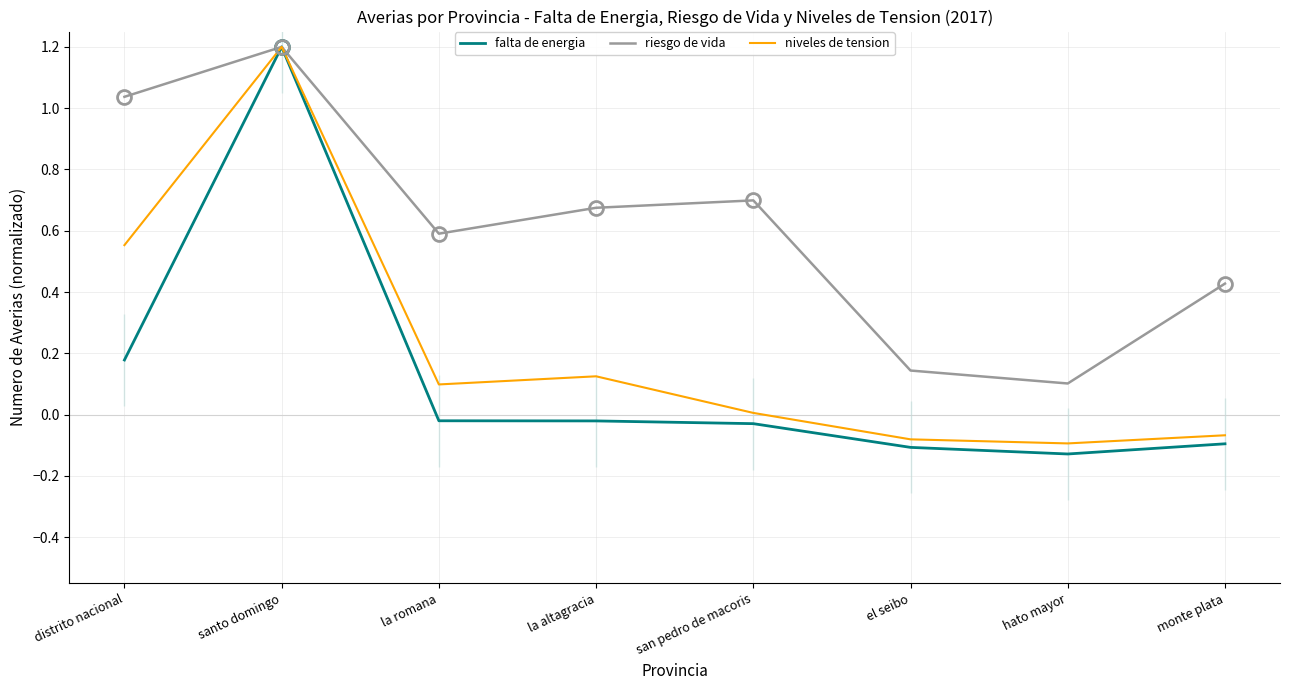

Reading left to right, list all the values displayed in this chart.

falta de energia: 0.2	1.2	-0.0	-0.0	-0.0	-0.1	-0.1	-0.1
riesgo de vida: 1.0	1.2	0.6	0.7	0.7	0.1	0.1	0.4
niveles de tension: 0.6	1.2	0.1	0.1	0.0	-0.1	-0.1	-0.1